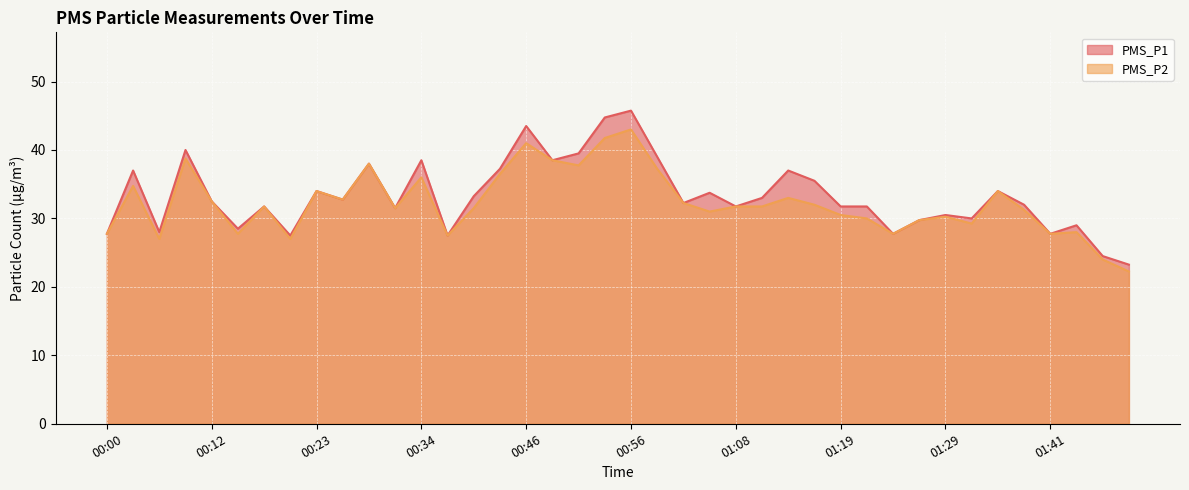

Reading left to right, what are all the values shown in this chart?

PMS_P1: 27.8	37.0	28.0	40.0	32.5	28.5	31.8	27.5	34.0	32.8	38.0	31.5	38.5	27.5	33.2	37.2	43.5	38.5	39.5	44.8	45.8	39.0	32.2	33.8	31.8	33.0	37.0	35.5	31.8	31.8	27.8	29.8	30.5	30.0	34.0	32.0	27.8	29.0	24.5	23.2
PMS_P2: 27.8	34.8	27.0	38.8	32.5	27.8	31.8	27.0	34.0	32.8	38.0	31.5	36.0	27.5	31.5	36.5	41.0	38.5	37.8	41.8	43.0	37.2	32.2	31.0	31.8	31.8	33.0	32.0	30.5	30.0	27.8	29.8	30.2	29.2	34.0	31.2	27.8	28.0	24.0	22.2